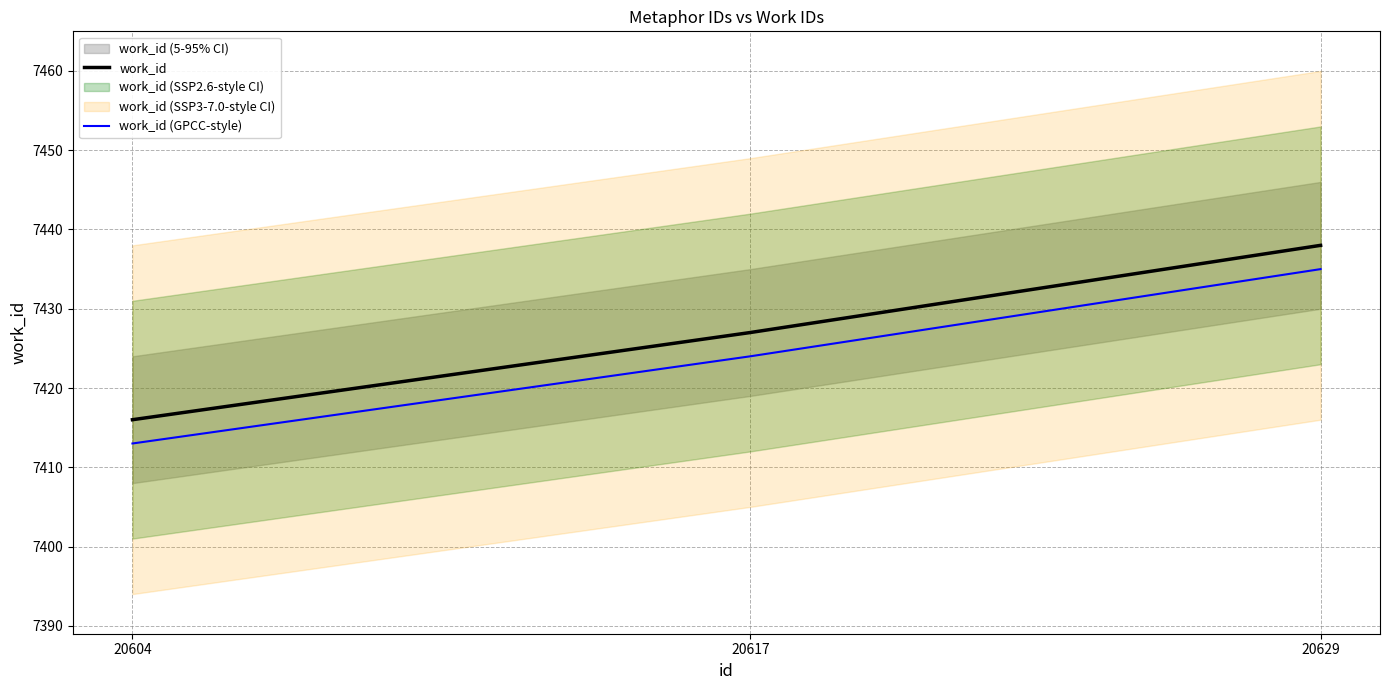

Which category has the lowest value across all series?

20604